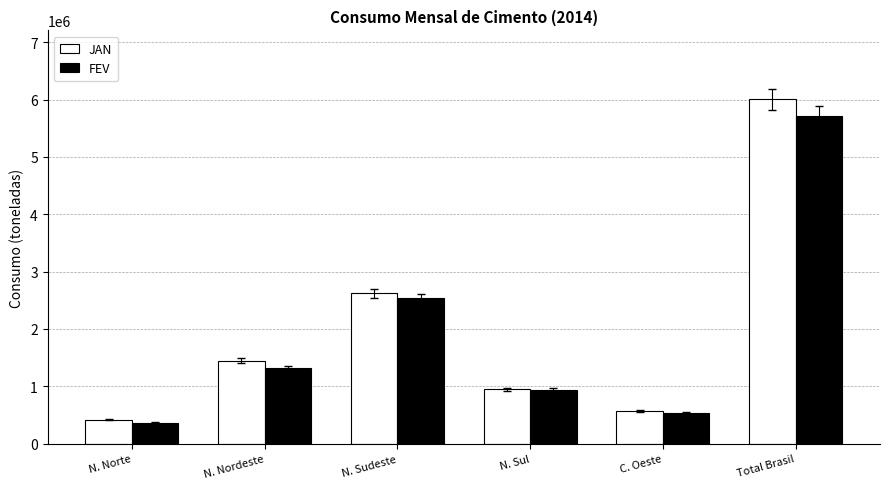

How many series are shown in this chart?

2